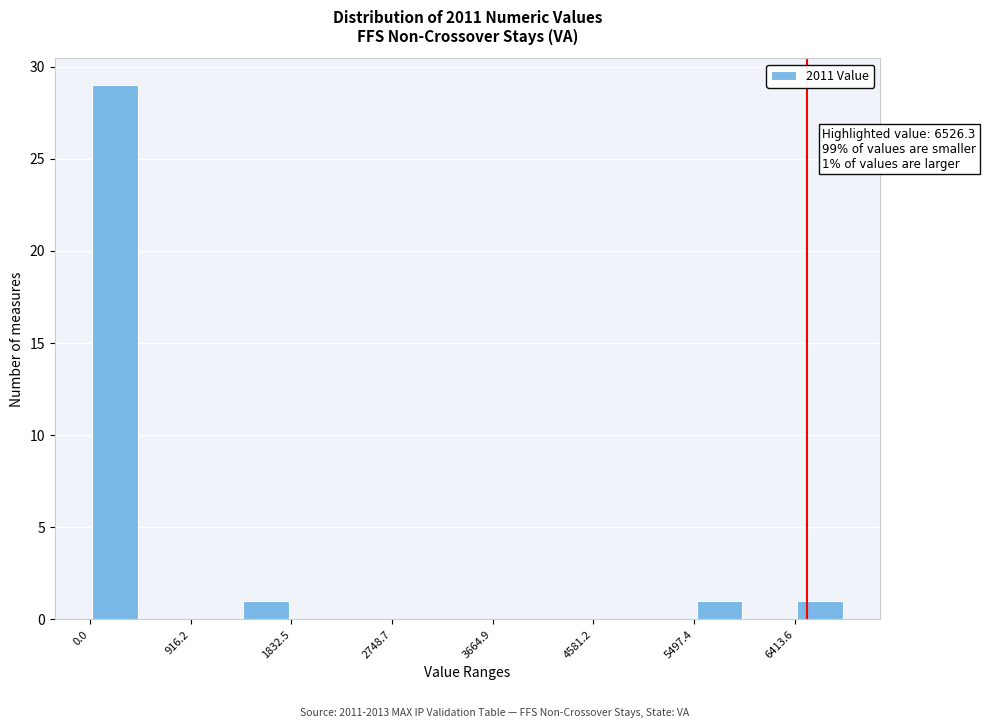

Which range on the x-axis has the tallest bar?

0 to 500